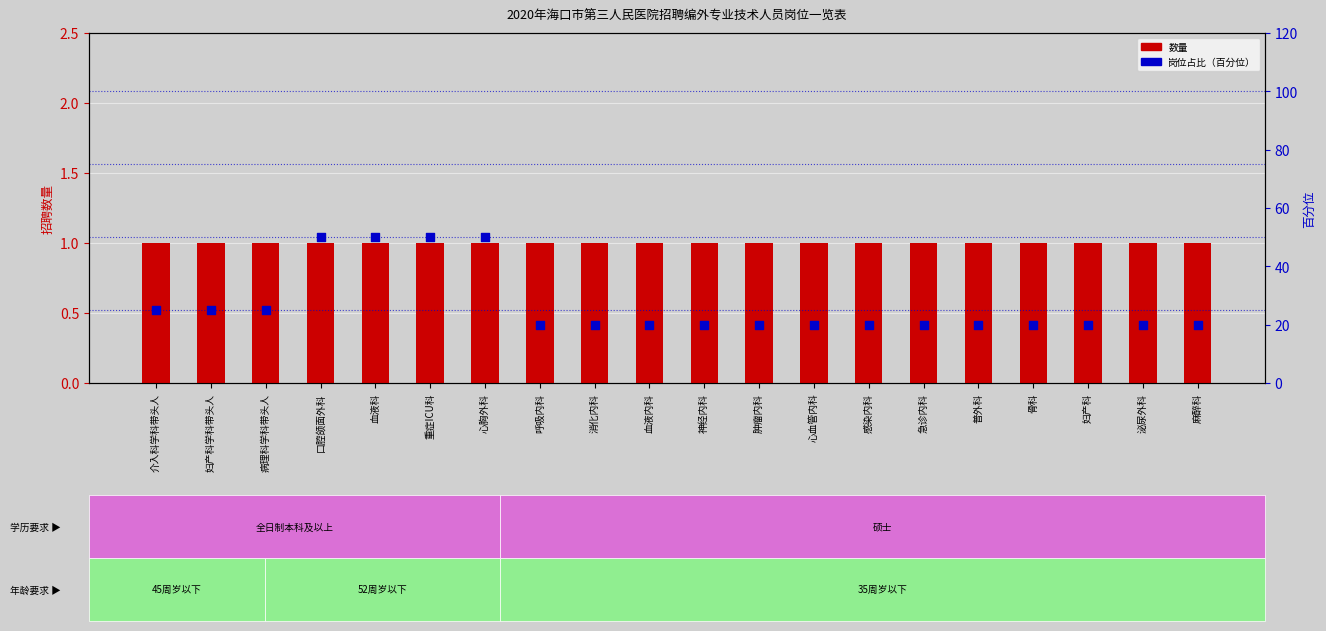

Which series reaches the minimum Y coordinate?

数量